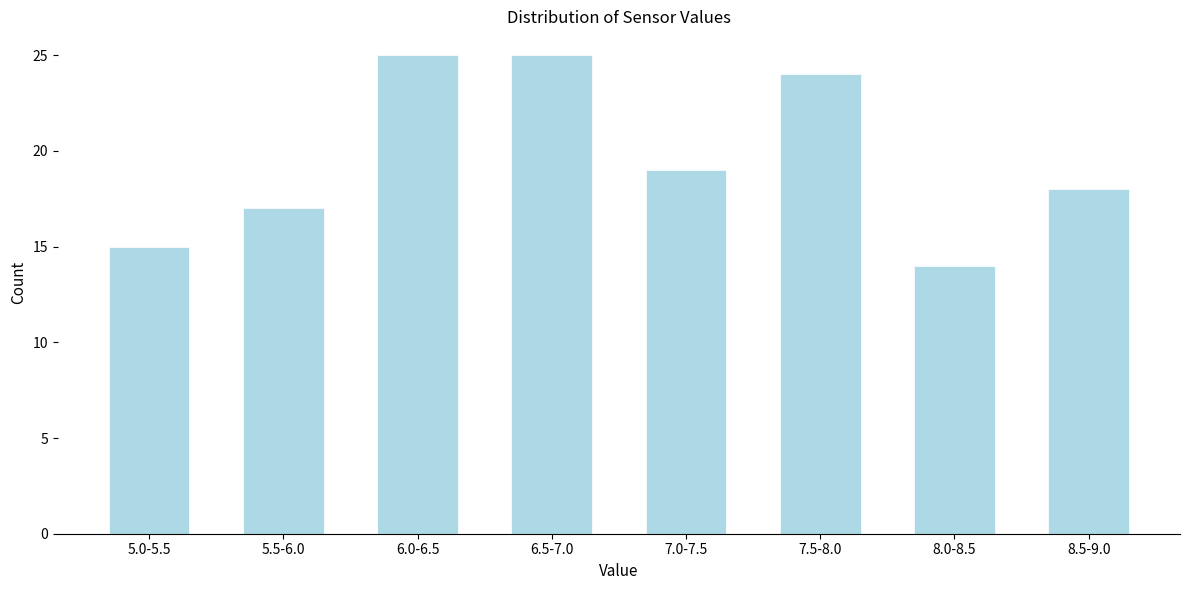

Reading left to right, what are all the values shown in this chart?

15	17	25	25	19	24	14	18